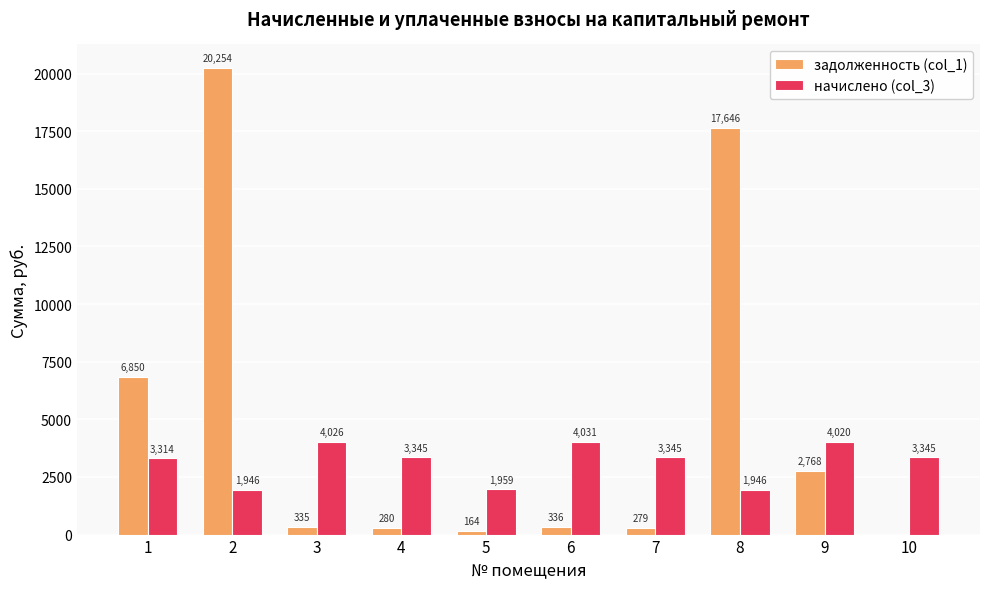

How many distinct data groups are displayed?

2